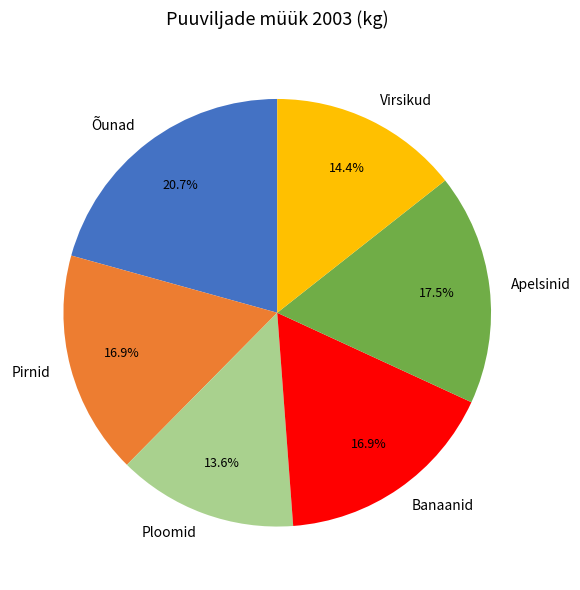

Does Pirnid account for over 50% of the chart?

No